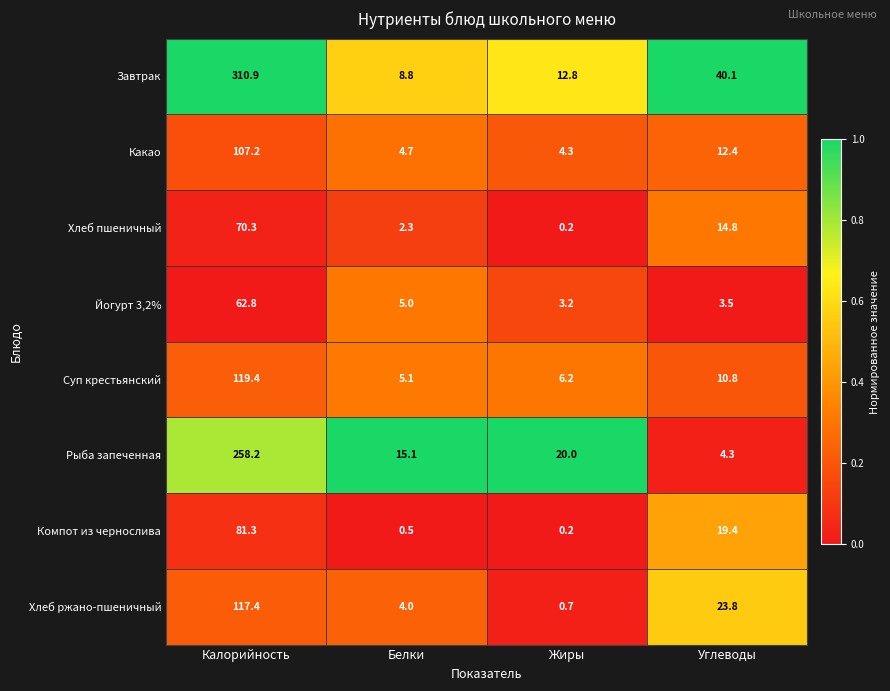

The value of Какао at Калорийность is 187.7. True or false?

False